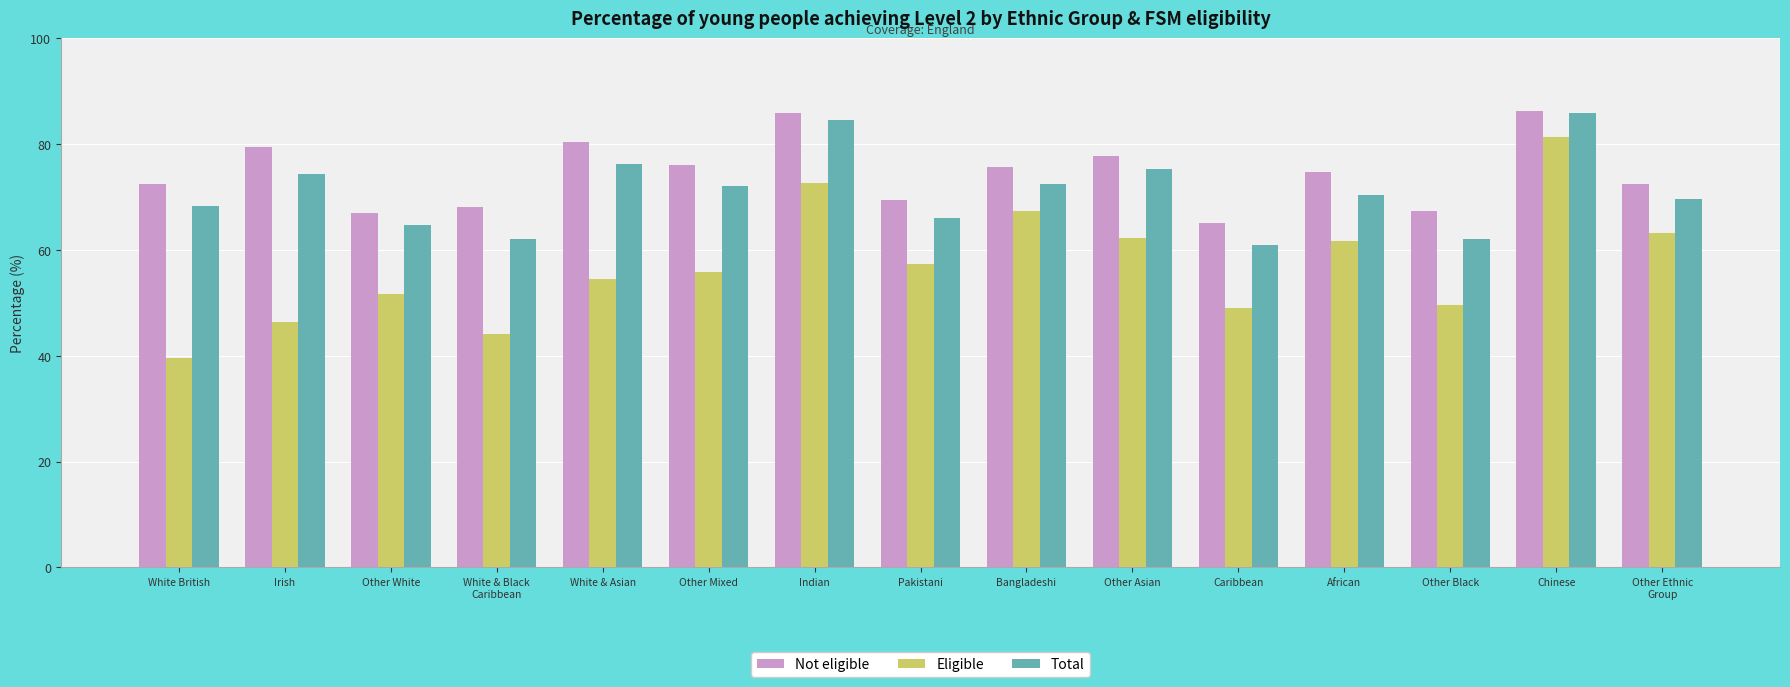

Which category has the highest value in the Total series?

Chinese